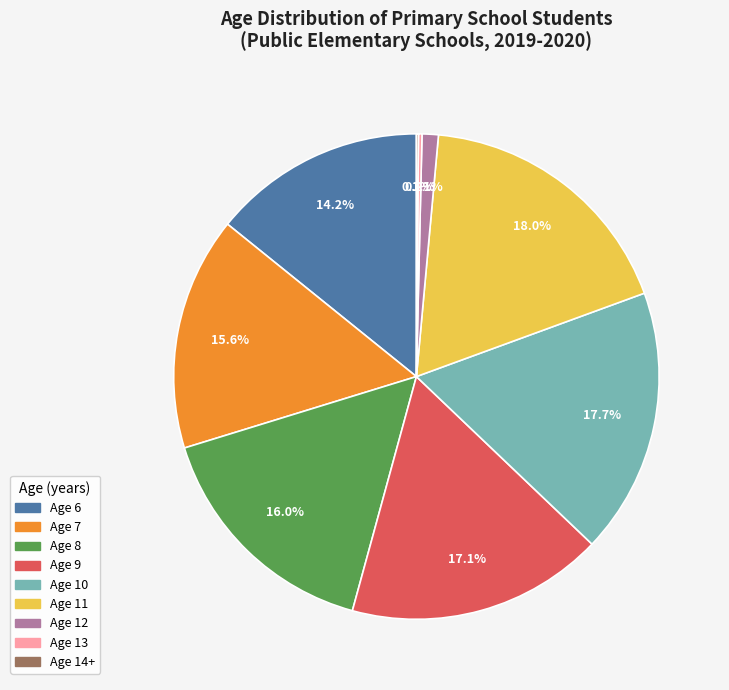

What percentage do Age 8 and Age 7 together represent?

31.6%